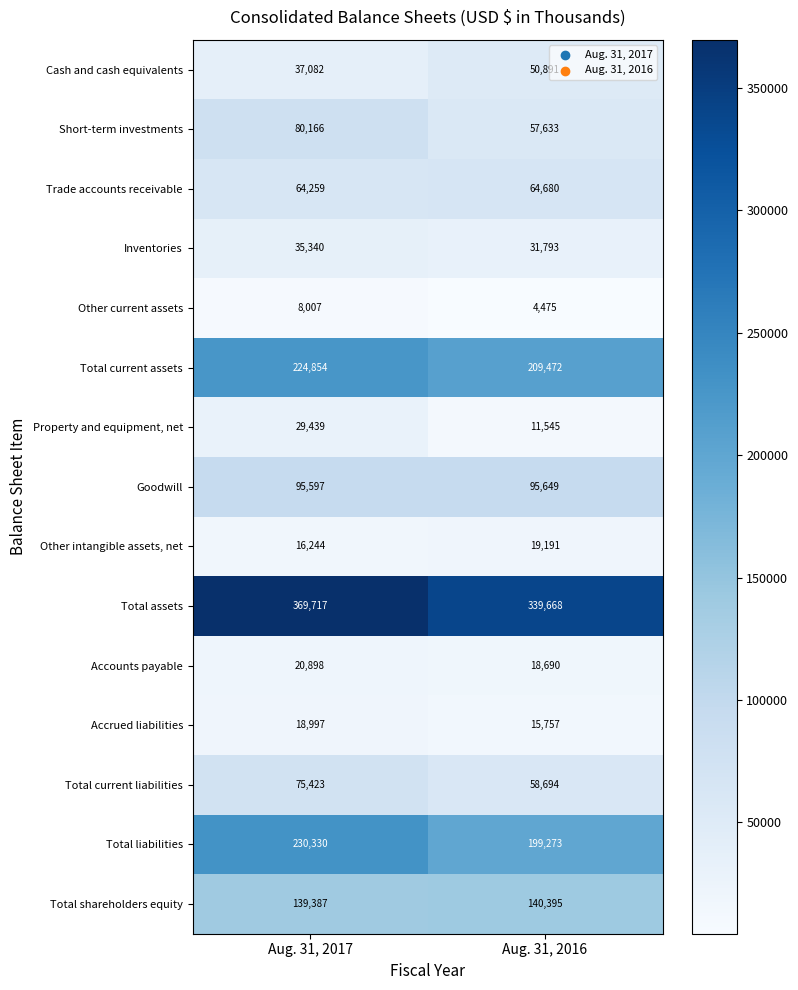

What is the difference between the maximum and minimum values in the Total current assets series?

15382